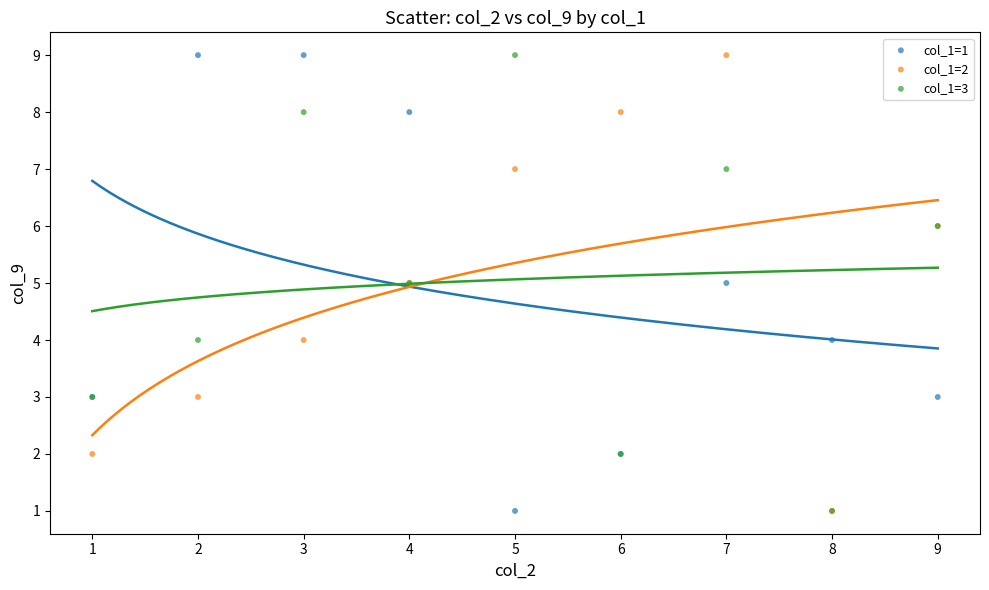

What are all the series names shown in the legend?

col_1=1, col_1=2, col_1=3